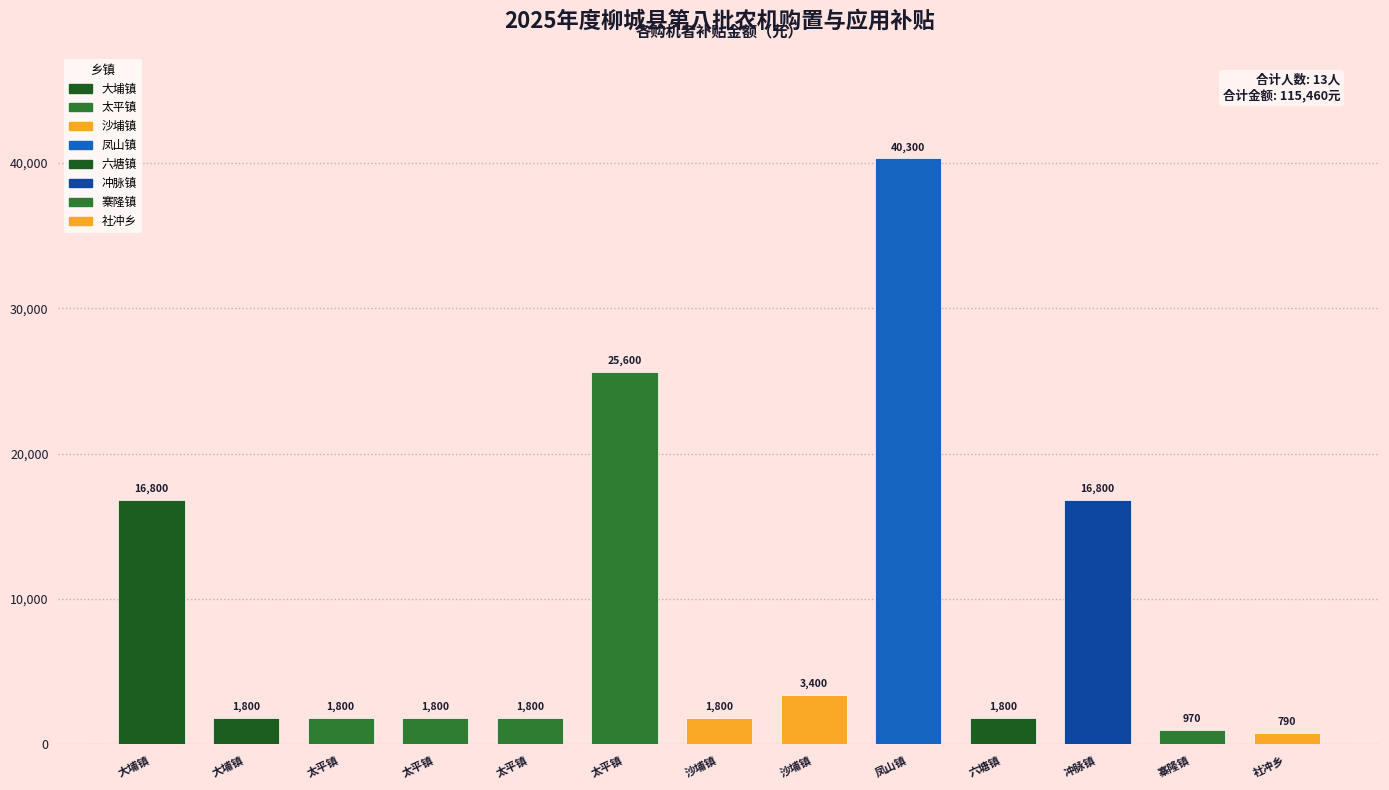

How many categories are shown in the chart?

13